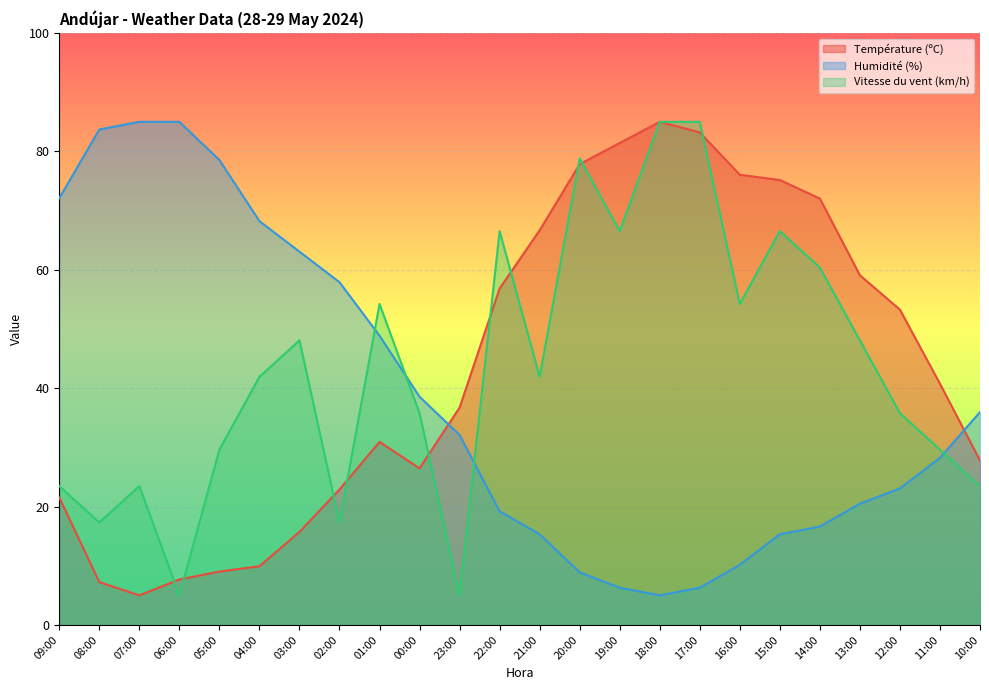

Does the chart display data point markers on the line(s)?

No